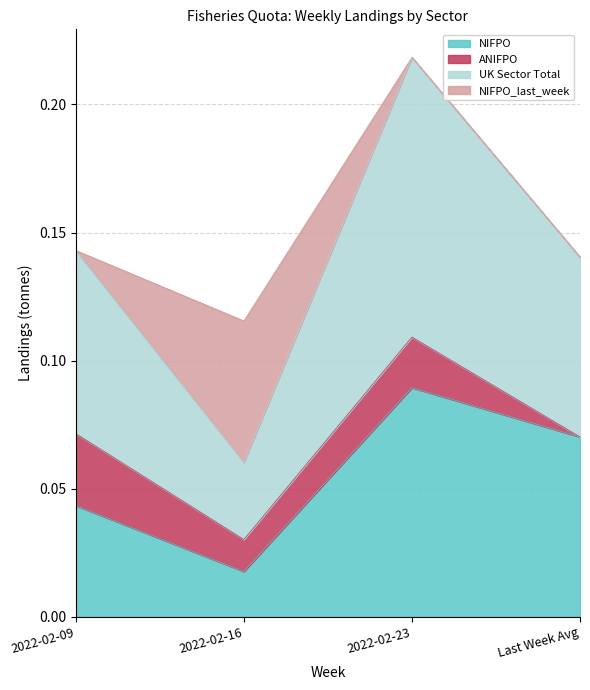

Which label corresponds to the largest value in the chart?

2022-02-23